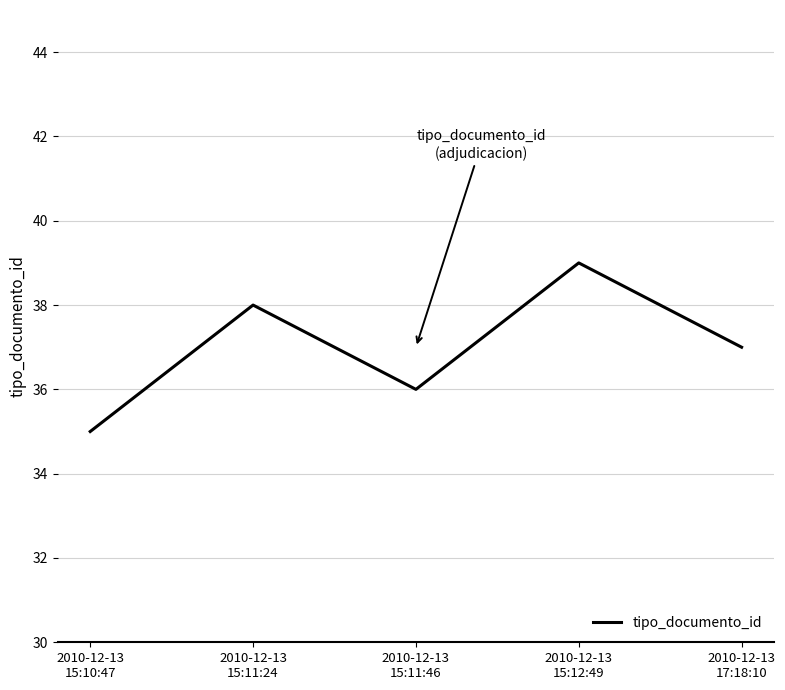

What value does the data have at 2010-12-13
15:12:49?

39